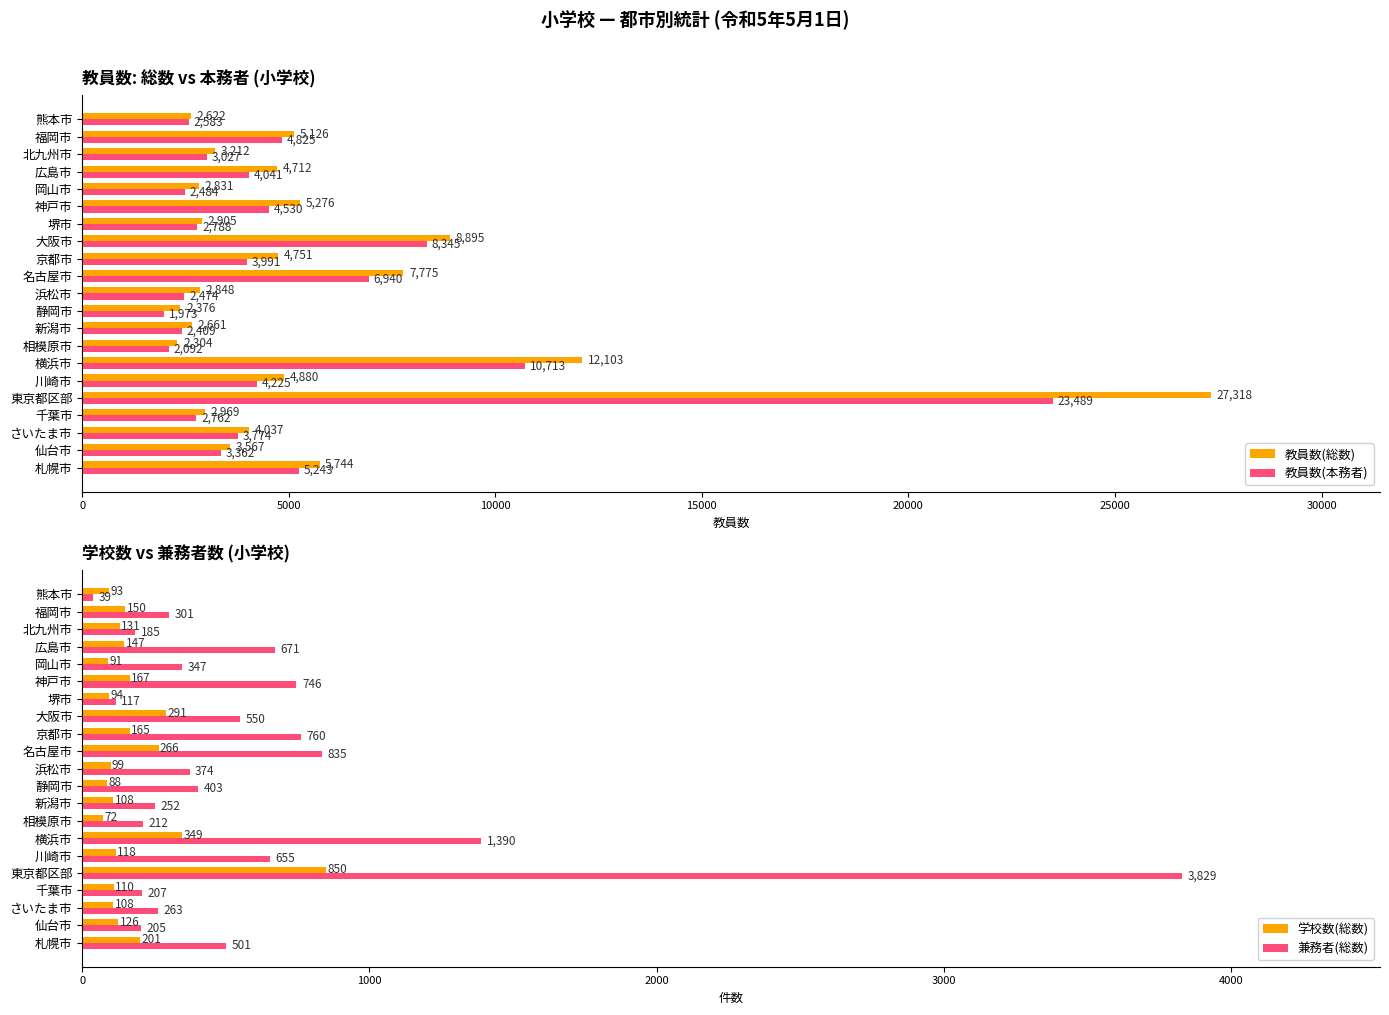

Reading left to right, list all the values displayed in this chart.

教員数(総数): 5744	3567	4037	2969	27318	4880	12103	2304	2661	2376	2848	7775	4751	8895	2905	5276	2831	4712	3212	5126	2622
教員数(本務者): 5243	3362	3774	2762	23489	4225	10713	2092	2409	1973	2474	6940	3991	8345	2788	4530	2484	4041	3027	4825	2583
学校数(総数): 201	126	108	110	850	118	349	72	108	88	99	266	165	291	94	167	91	147	131	150	93
兼務者(総数): 501	205	263	207	3829	655	1390	212	252	403	374	835	760	550	117	746	347	671	185	301	39